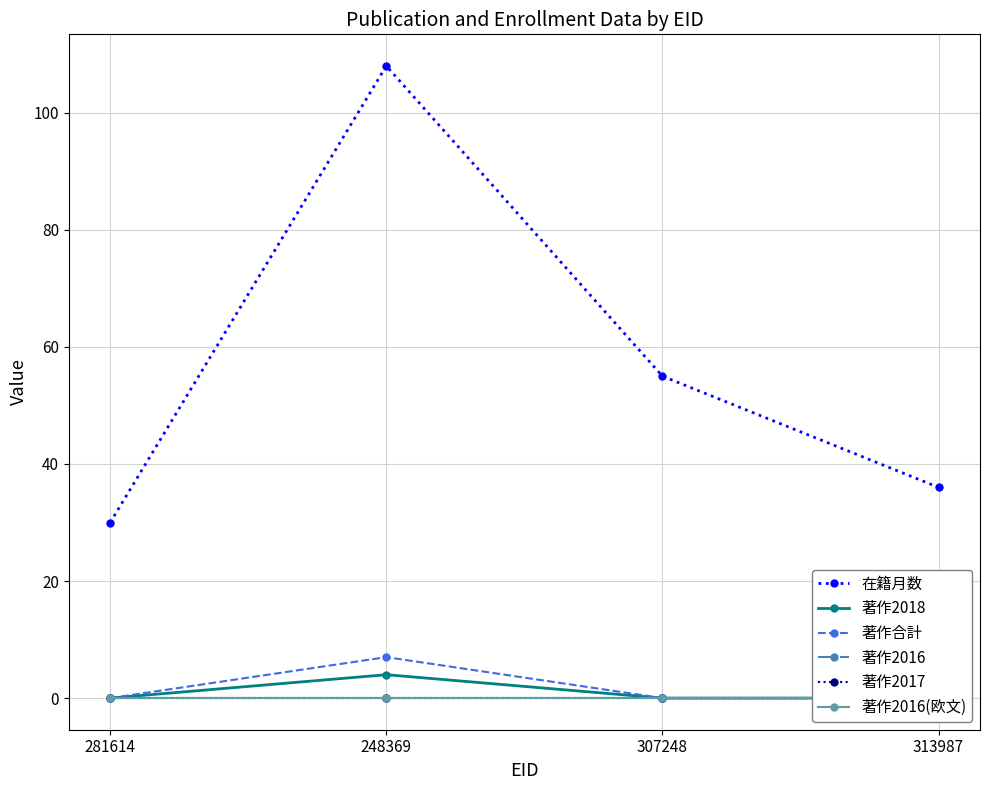

Is the value of 著作2016 at 313987 greater than the value of 在籍月数 at 307248?

No